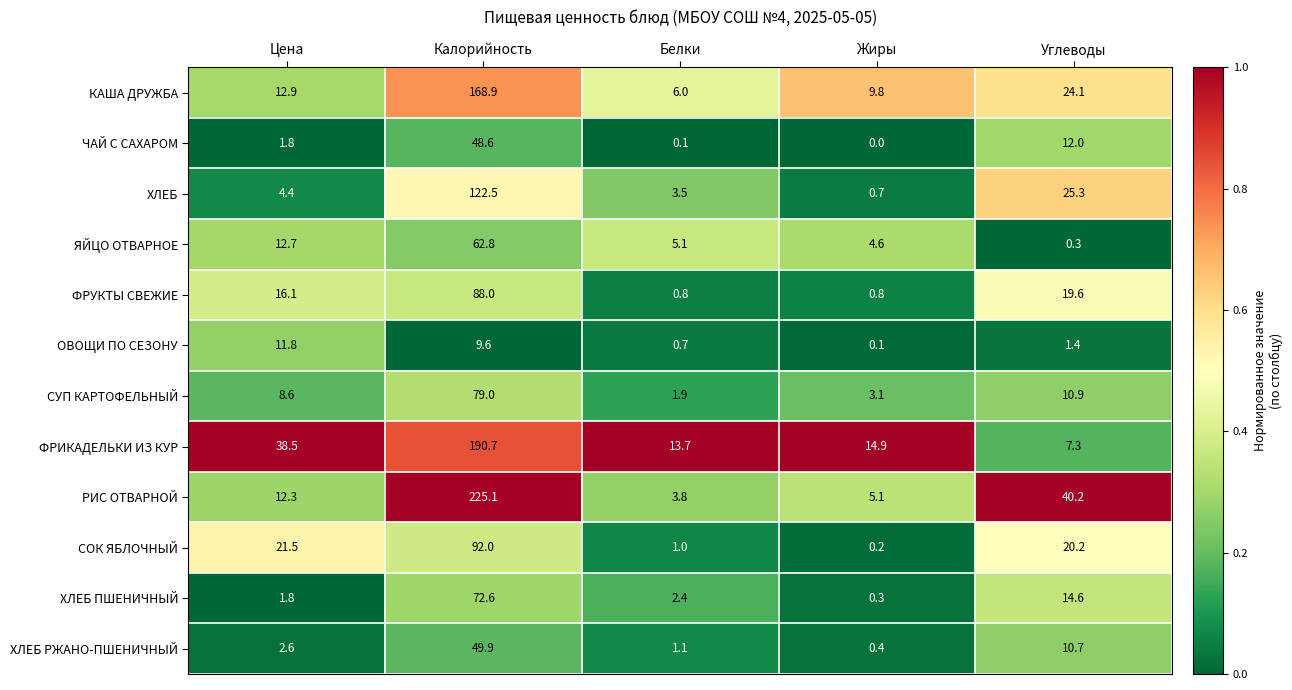

Count the number of data series in this chart.

12